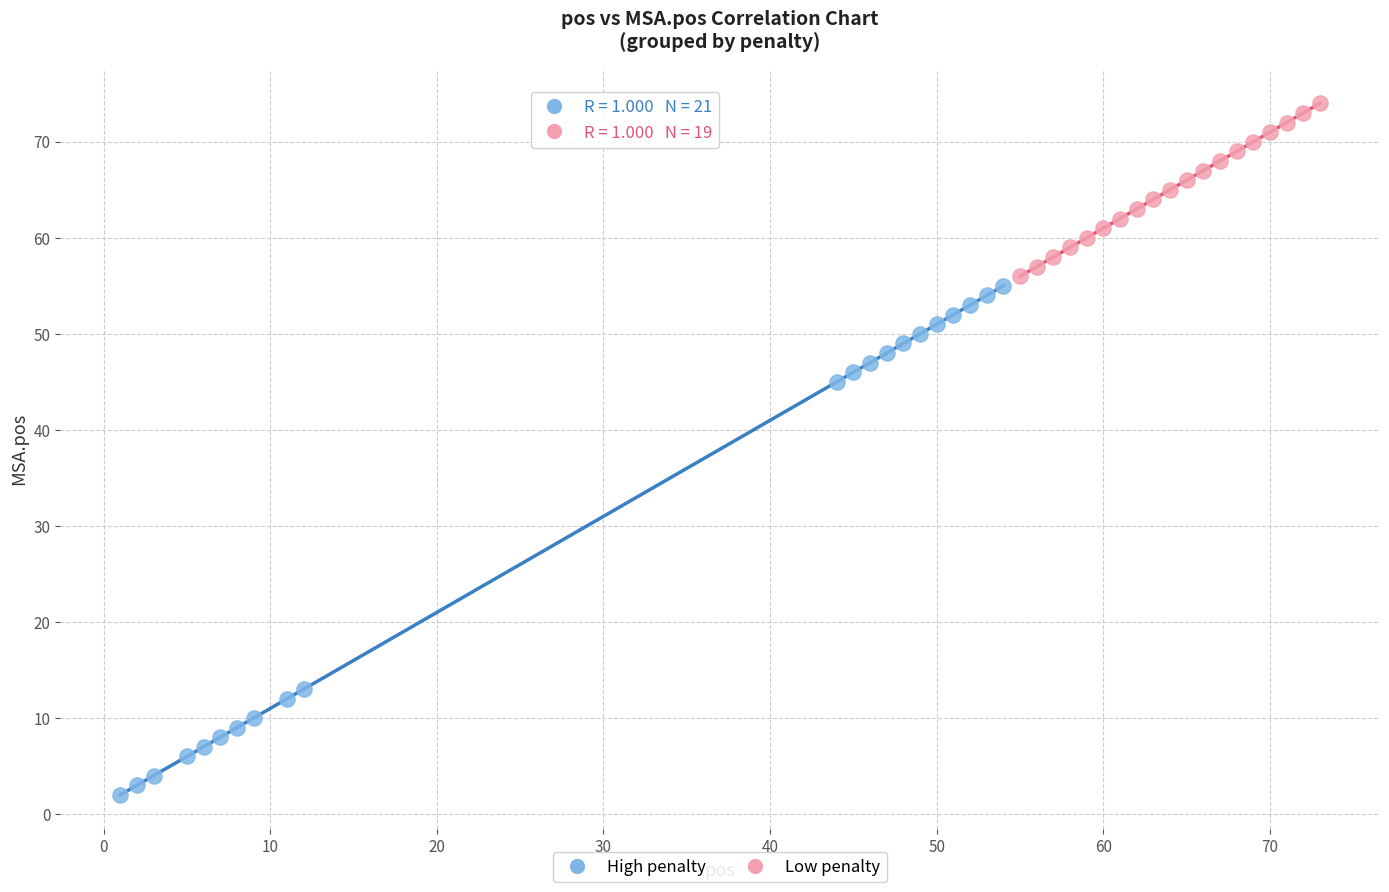

Which series has the widest spread of Y values?

High penalty